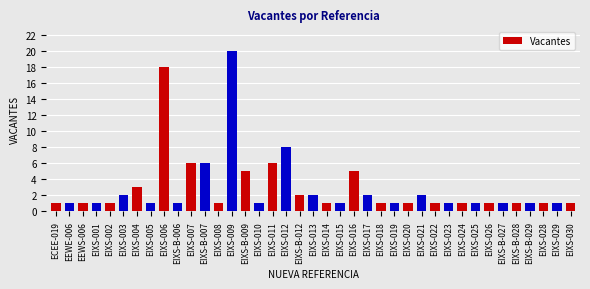

Where is the data nearest to the value 10?

EIXS-012